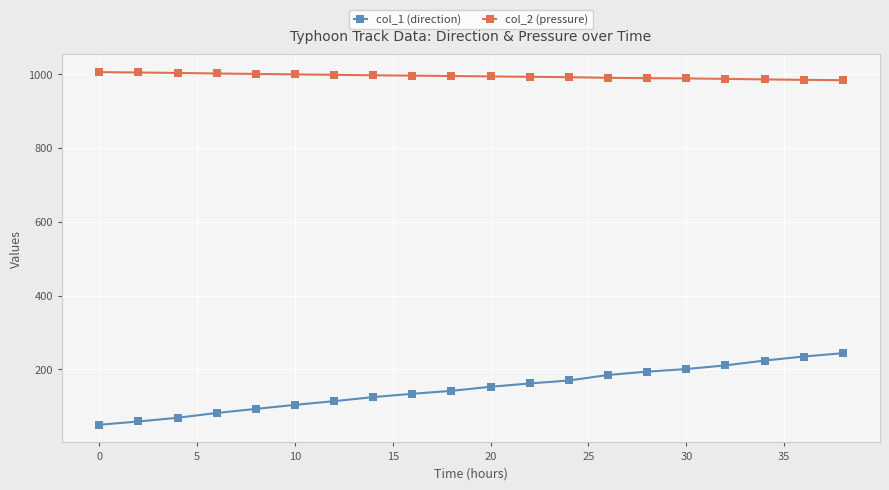

Which series has the widest spread of values?

col_1 (direction)